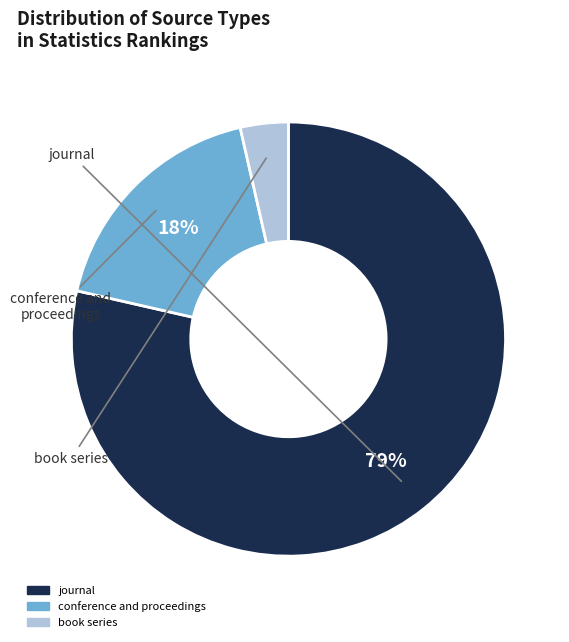

To the nearest percent, what percentage of the pie is book series?

4%